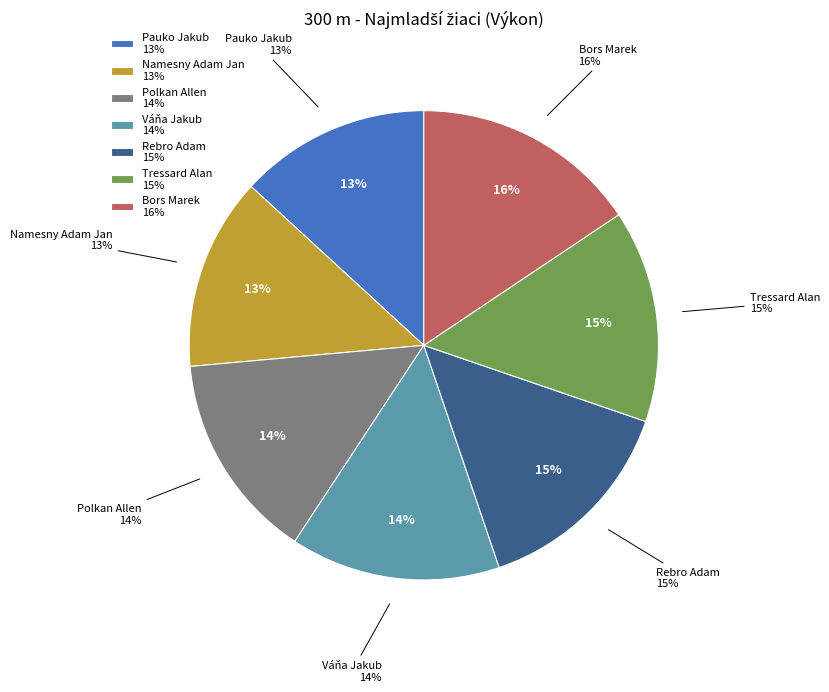

Count the number of slices in the pie.

7